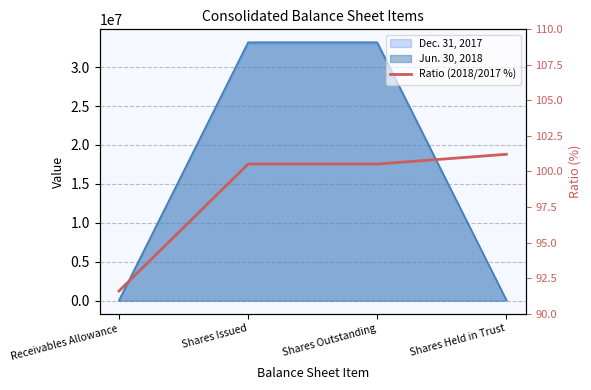

The chart shows a value of 100.5 at Shares Outstanding. True or false?

True